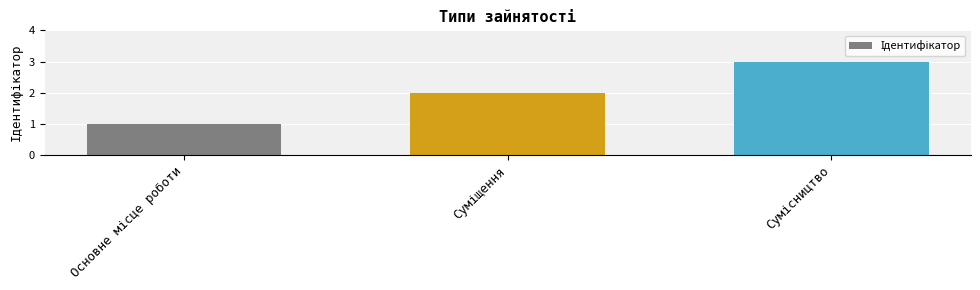

What is the sum of all values?

6